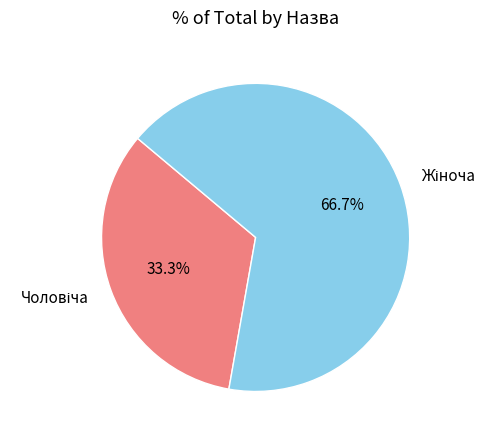

Is there a majority slice in this chart?

Yes